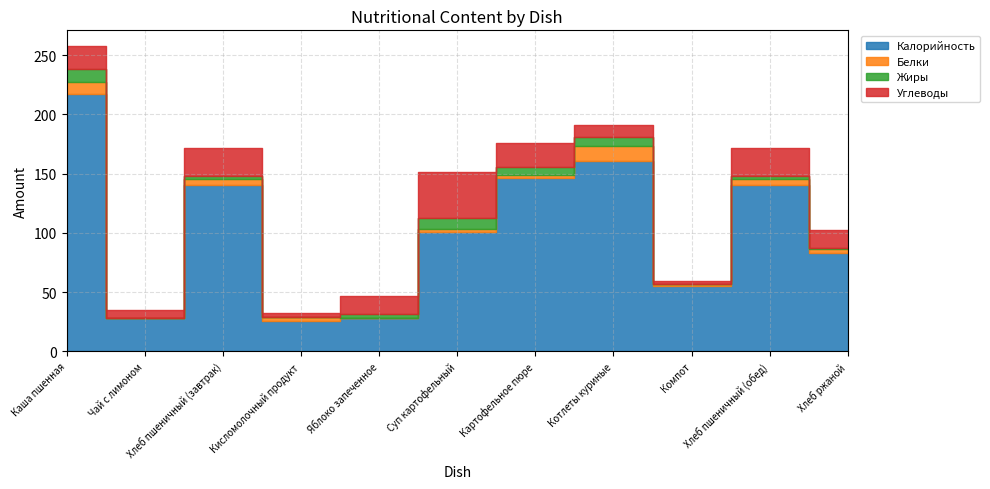

Is it true that Углеводы equals 23.5 at Хлеб пшеничный (завтрак)?

True